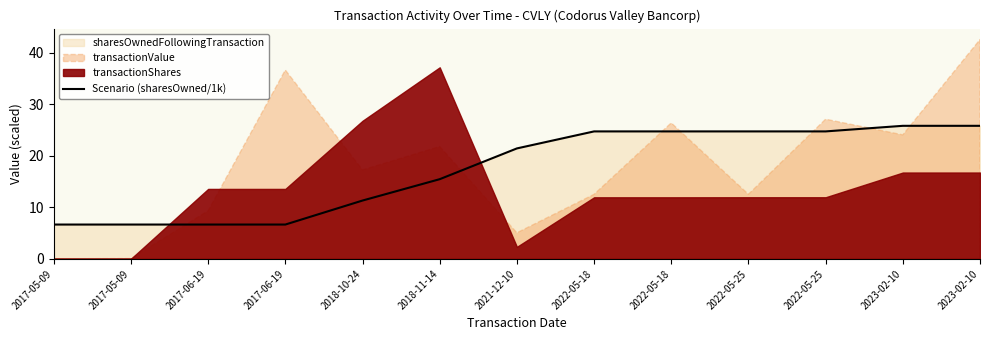

List the labels in order of value, smallest first.

2017-05-09, 2017-05-09, 2017-06-19, 2017-06-19, 2018-10-24, 2018-11-14, 2021-12-10, 2022-05-18, 2022-05-18, 2022-05-25, 2022-05-25, 2023-02-10, 2023-02-10